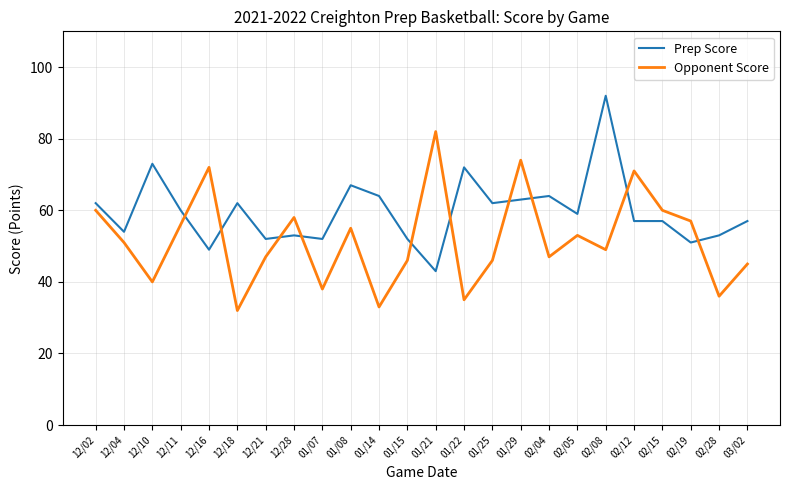

What is the maximum value shown in the chart?

92